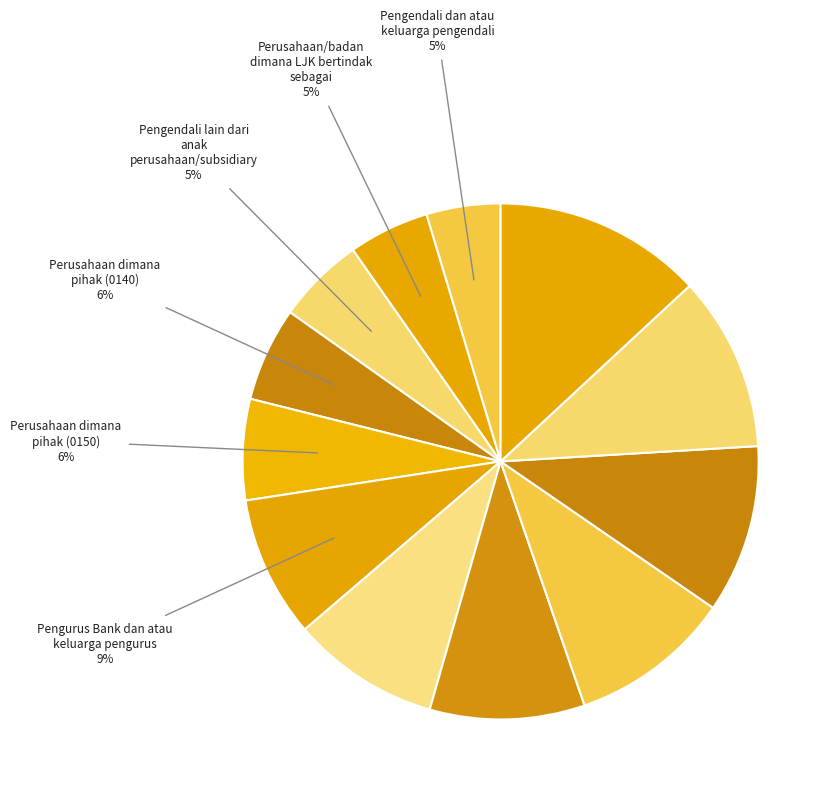

How many slices are in this pie chart?

12